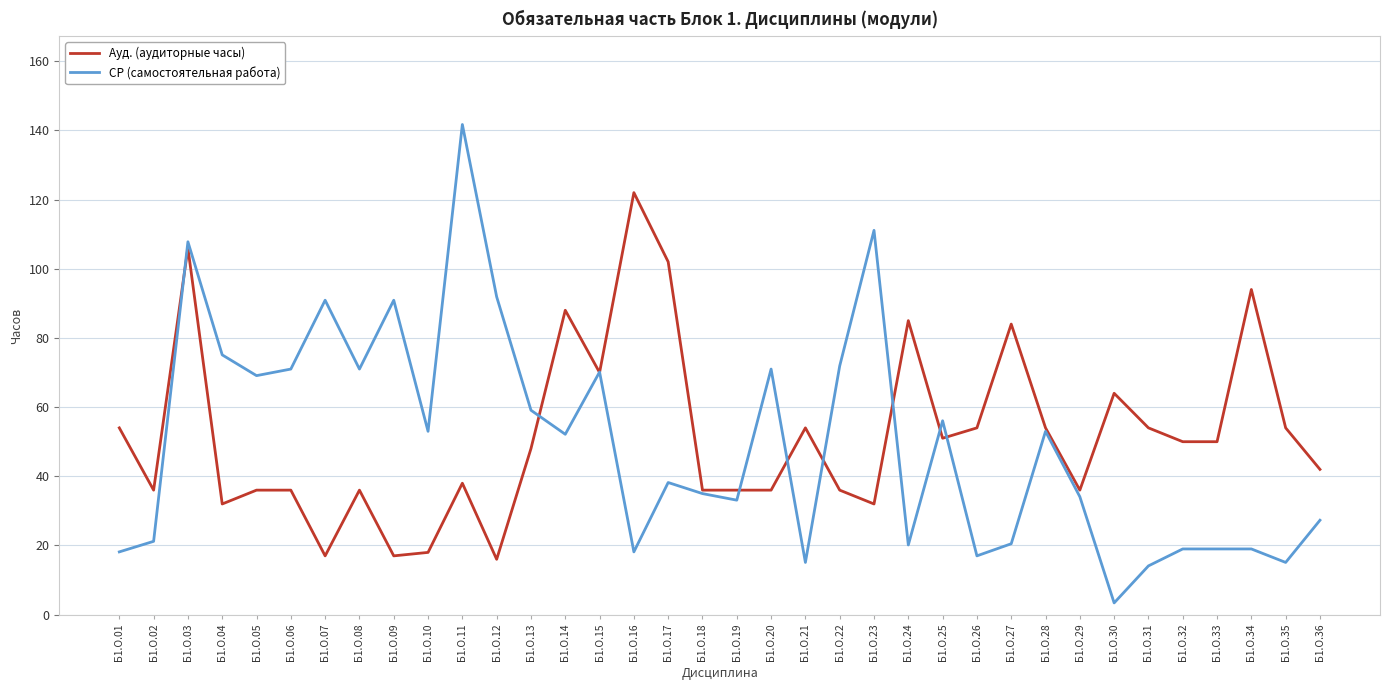

Count the number of categories in the chart.

36